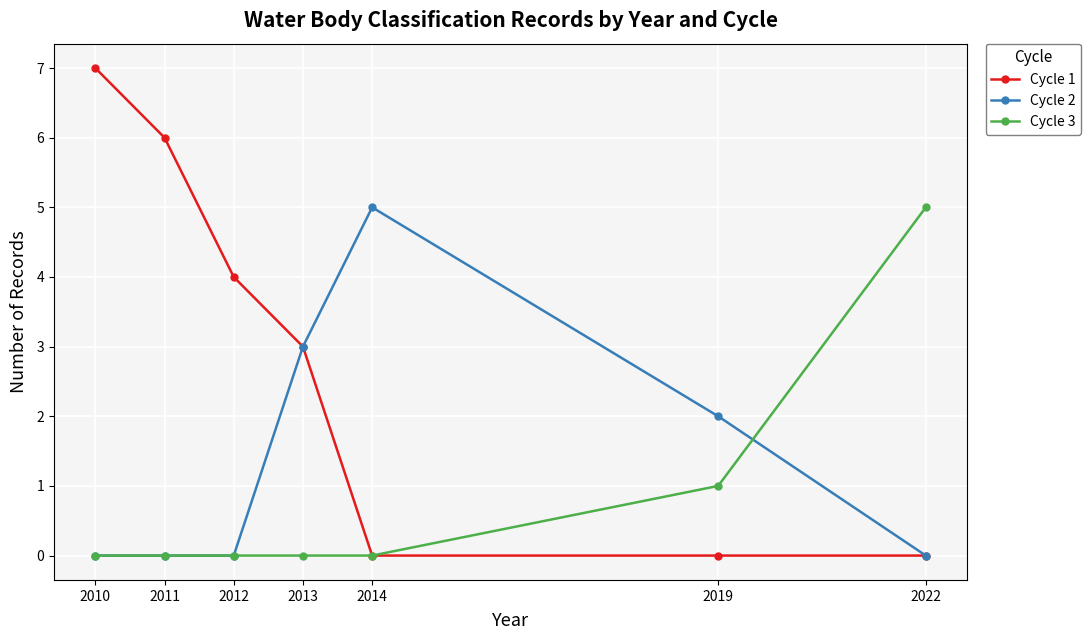

What is the value of the Cycle 3 point at the 7th from the left?

5